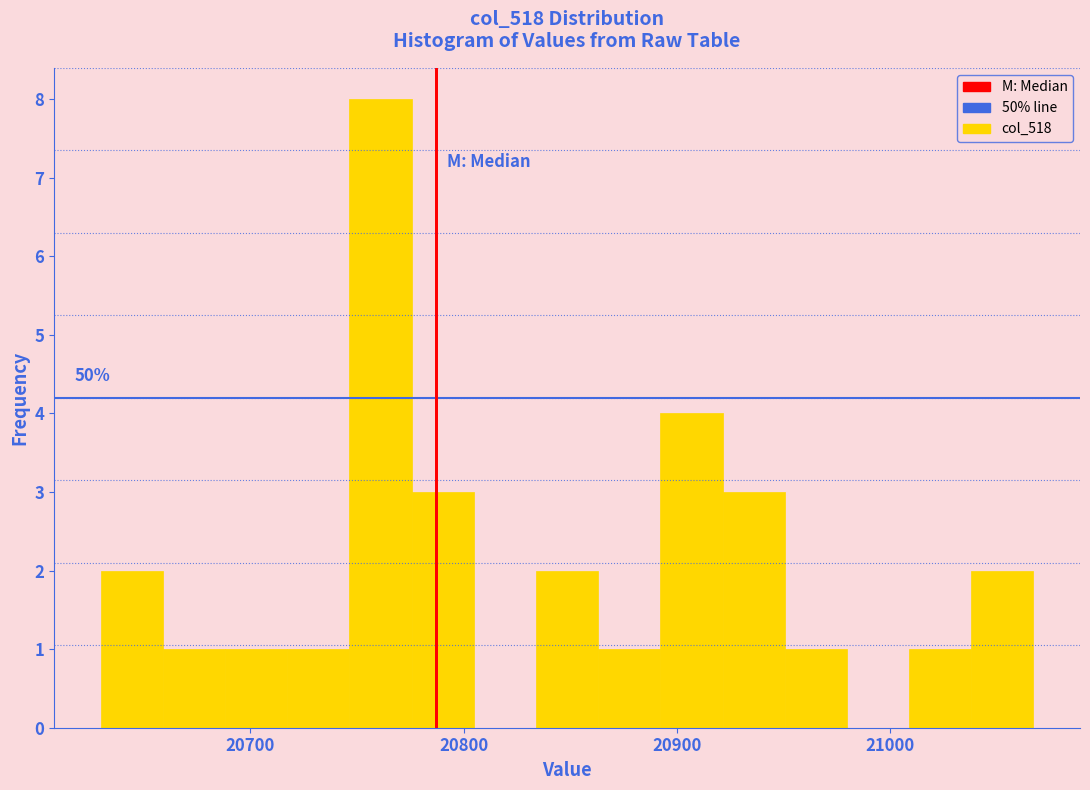

Read against the x-axis, roughly where is the centre of the tallest bar?

20760